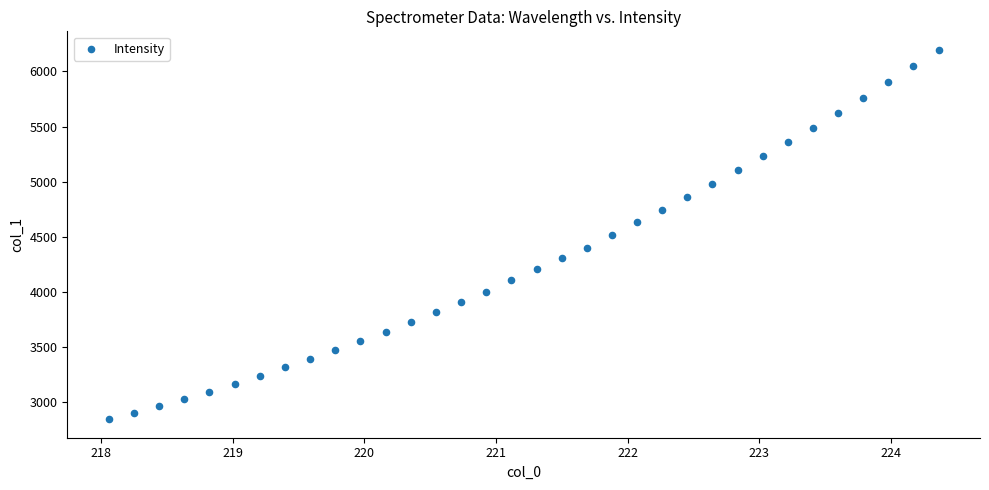

What is the range of X values (max minus min)?

6.3